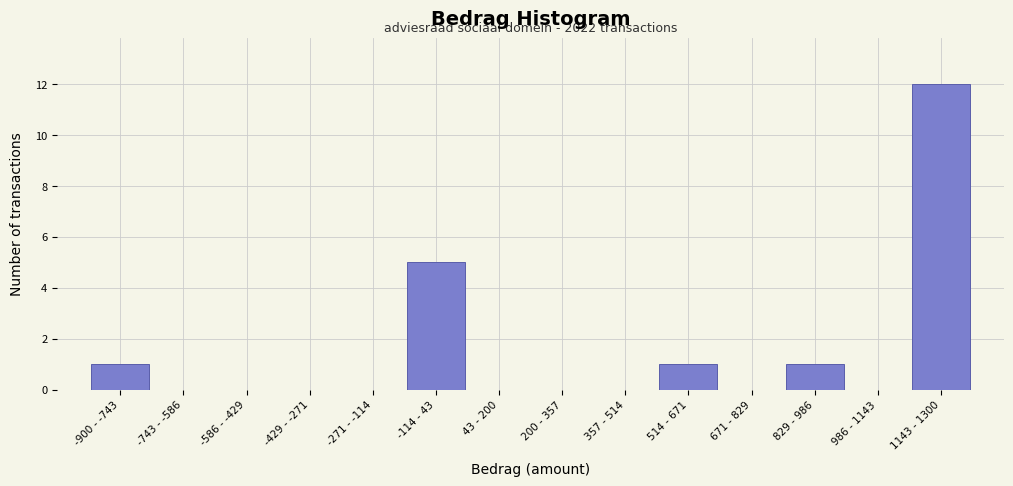

Reading left to right, what are all the values shown in this chart?

-900 - -743=1	-743 - -586=0	-586 - -429=0	-429 - -271=0	-271 - -114=0	-114 - 43=5	43 - 200=0	200 - 357=0	357 - 514=0	514 - 671=1	671 - 829=0	829 - 986=1	986 - 1143=0	1143 - 1300=12